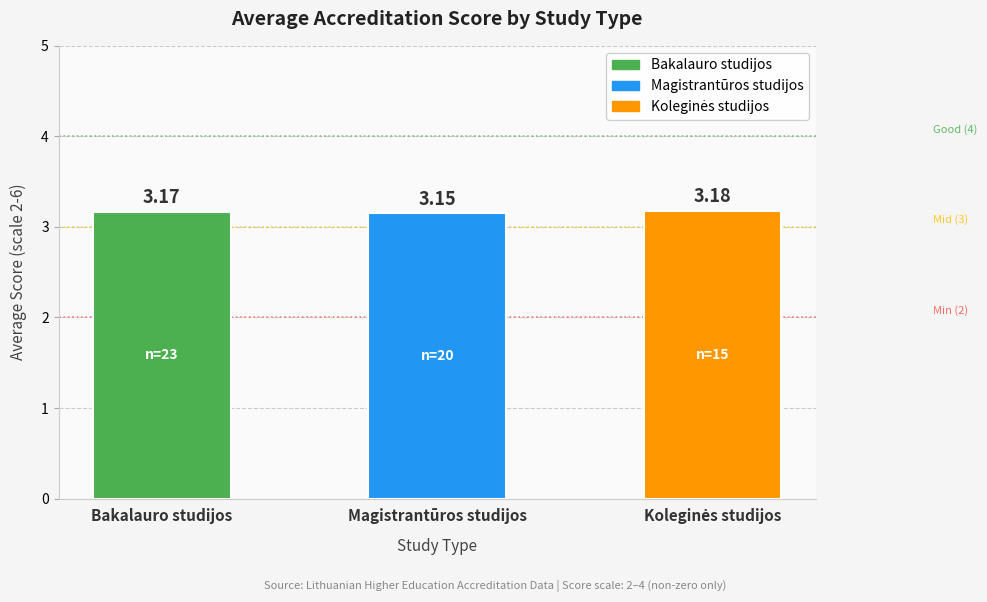

True or false: Bakalauro studijos has a value of 6 at Koleginės studijos.

False